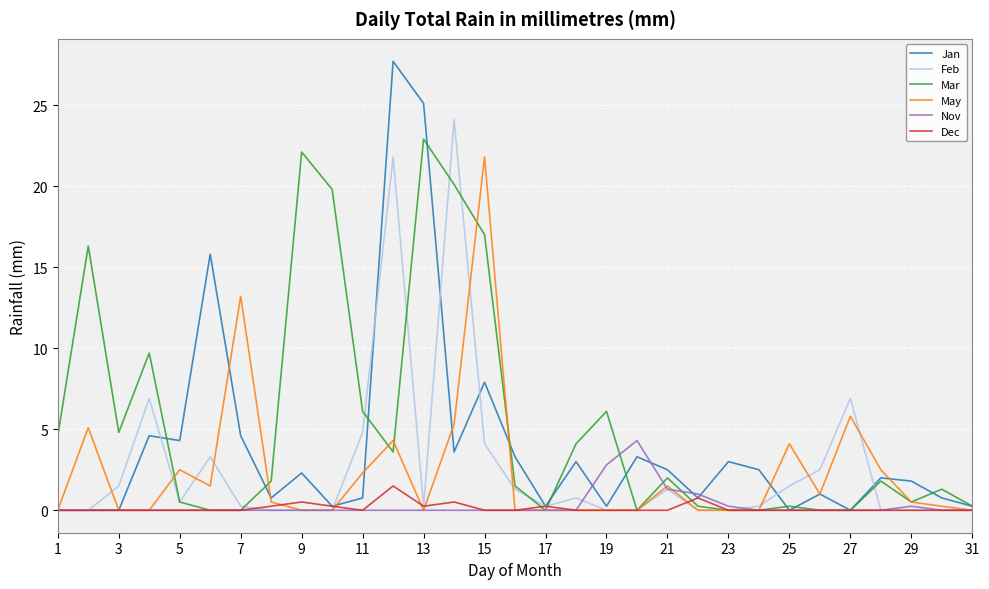

Does the chart display data point markers on the line(s)?

No